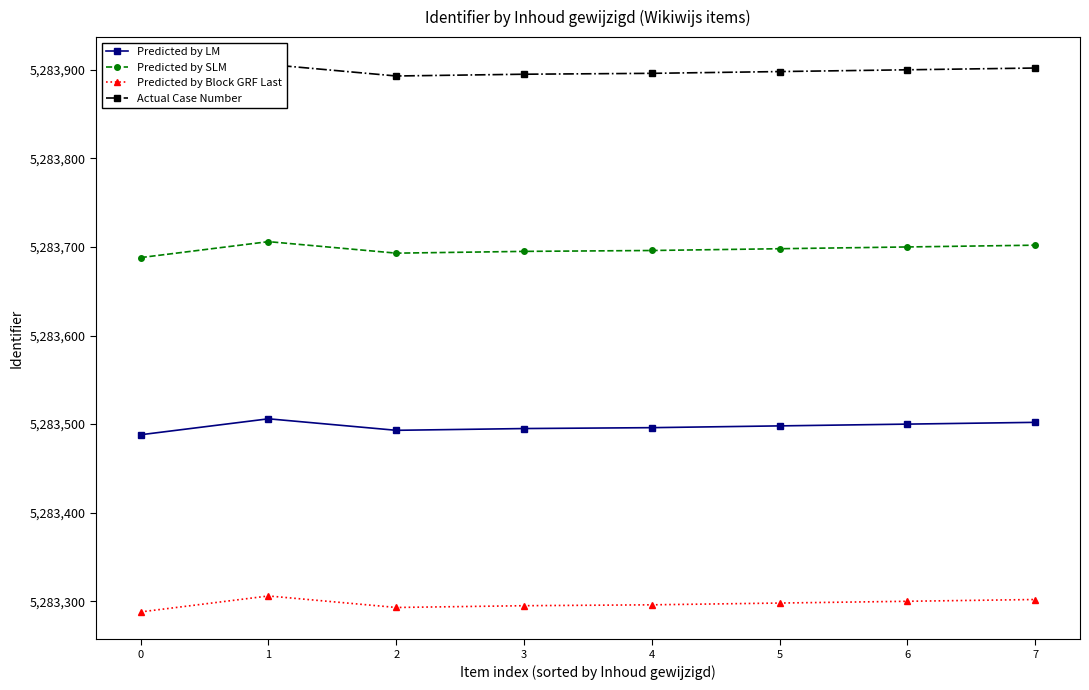

In Predicted by LM, how many points are lower than both neighbors (excluding endpoints)?

1